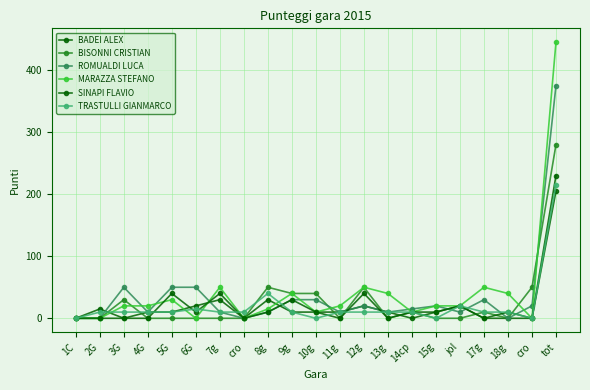

What is the spread (max minus min) of values at 12g?

40